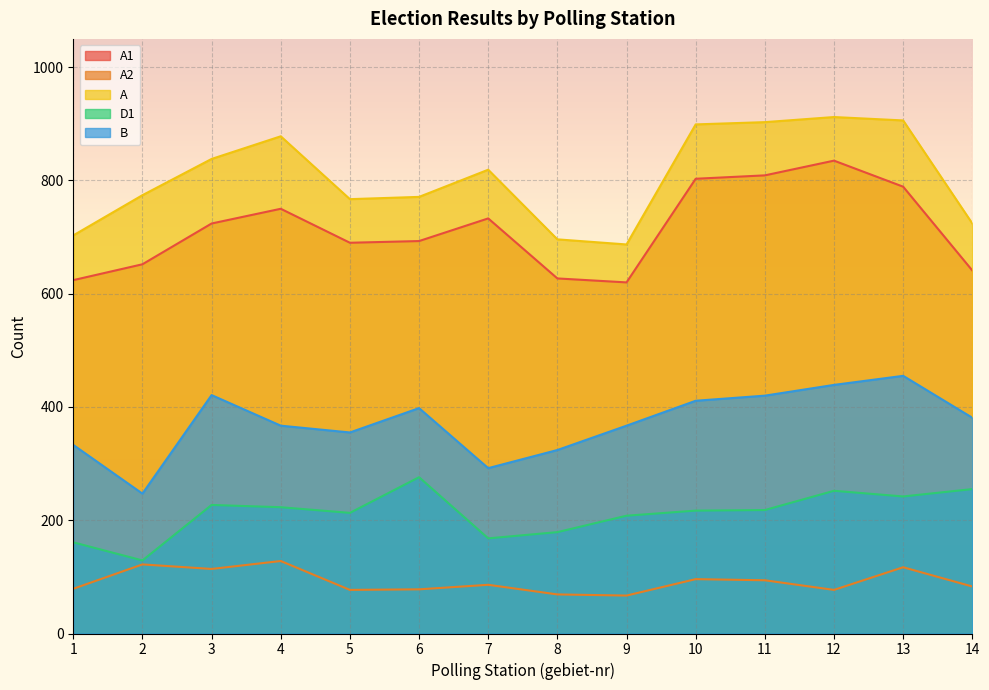

Which series has the widest spread of values?

A